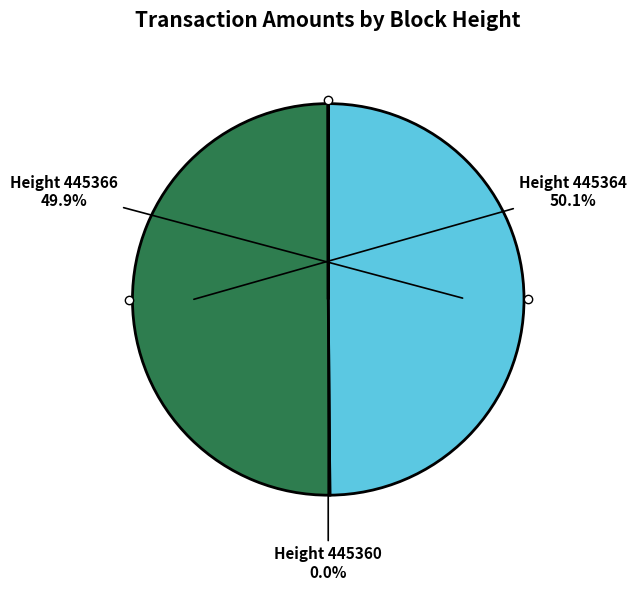

To the nearest percent, what is the average slice percentage?

33%